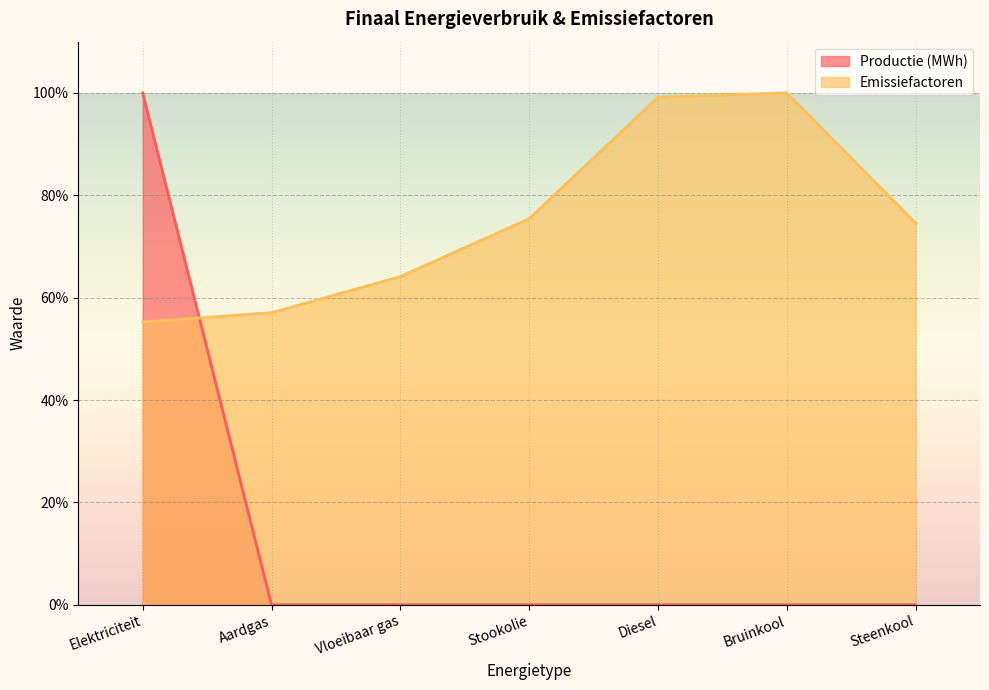

Reading right to left, transcribe all the data shown in this chart.

Productie (MWh): Steenkool=0.0	Bruinkool=0.0	Diesel=0.0	Stookolie=0.0	Vloeibaar gas=0.0	Aardgas=0.0	Elektriciteit=100.0
Emissiefactoren: Steenkool=74.6	Bruinkool=100.0	Diesel=99.2	Stookolie=75.4	Vloeibaar gas=64.1	Aardgas=57.1	Elektriciteit=55.2